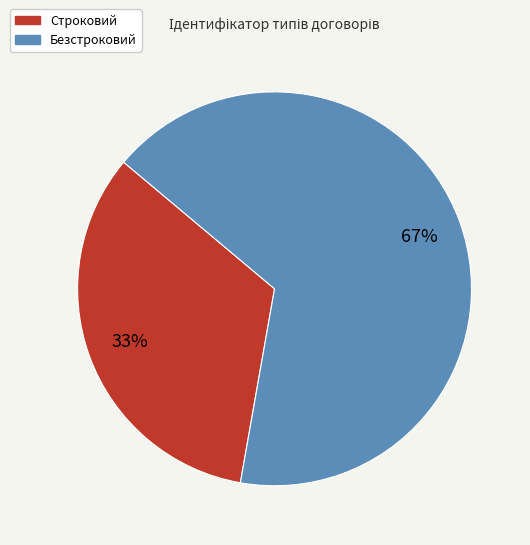

Between Строковий and Безстроковий, which is larger?

Безстроковий